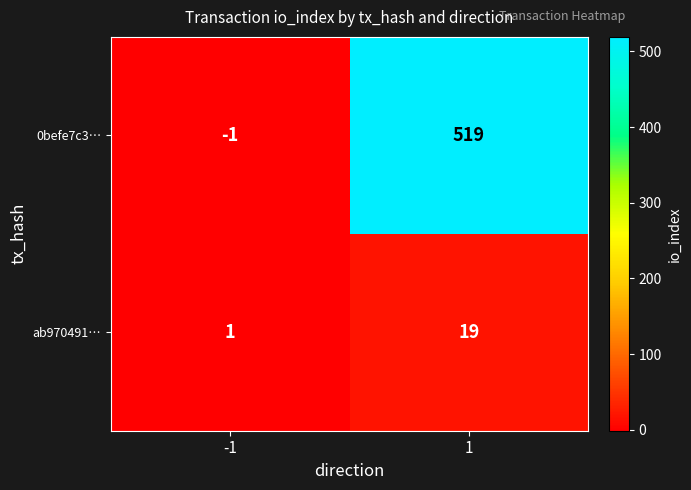

What is the sum of all ab970491… values?

20